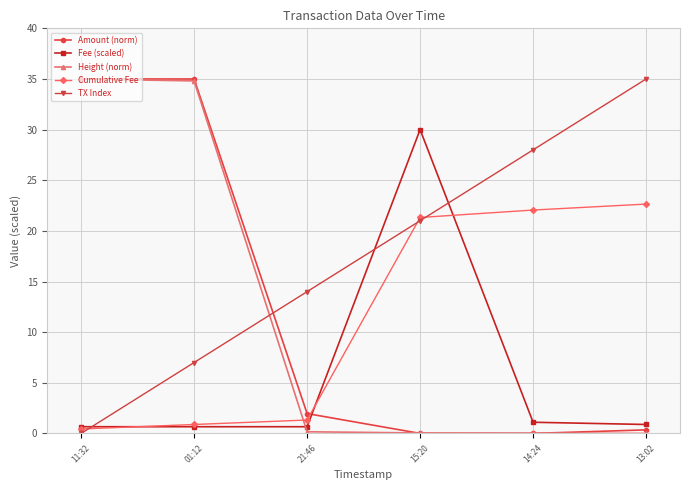

True or false: Fee (scaled) has more than 2 interior local peaks.

False